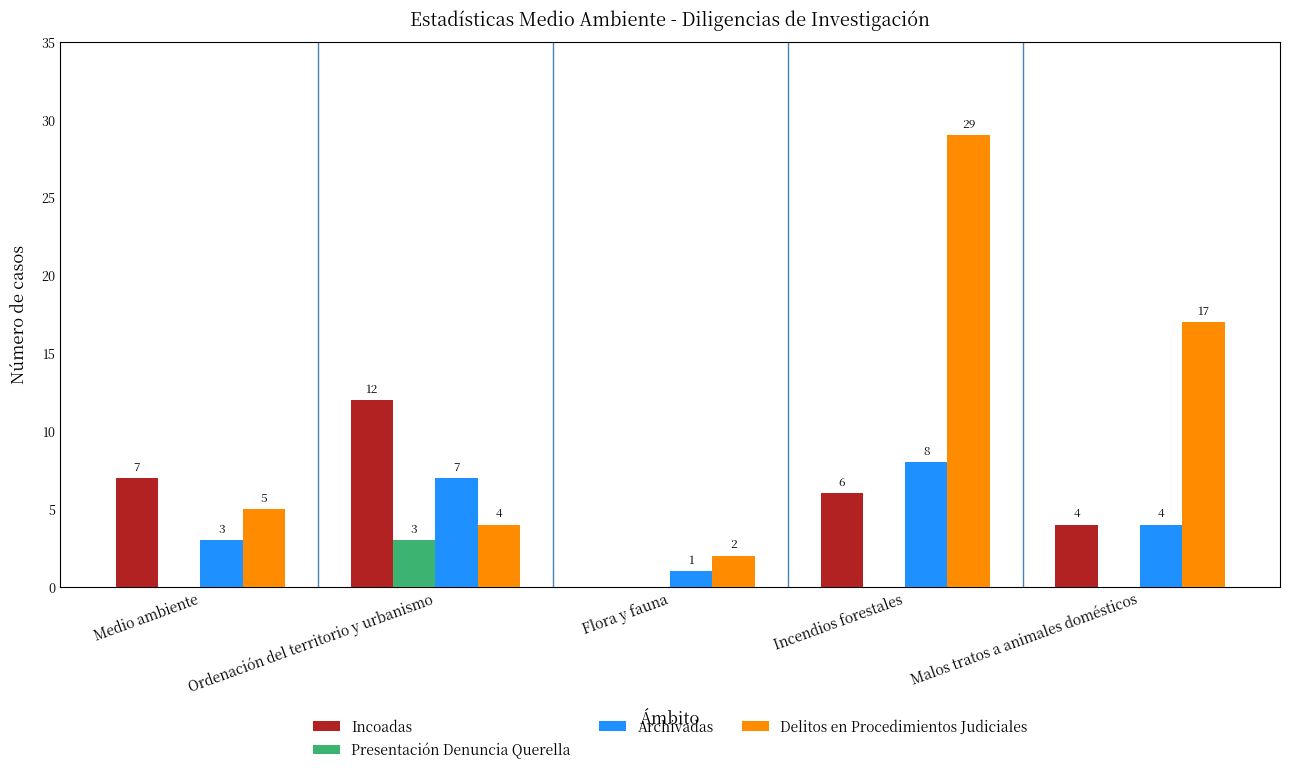

What is the approximate value of Archivadas at Malos tratos a animales domésticos?

4